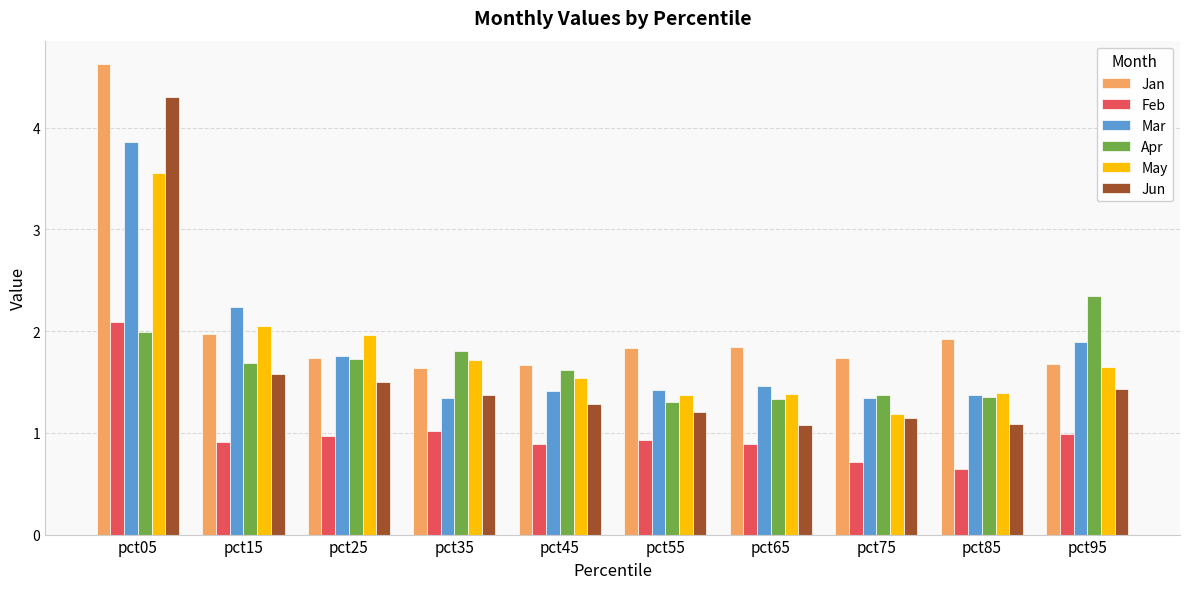

The Apr series shows 2.0 at pct85. True or false?

False